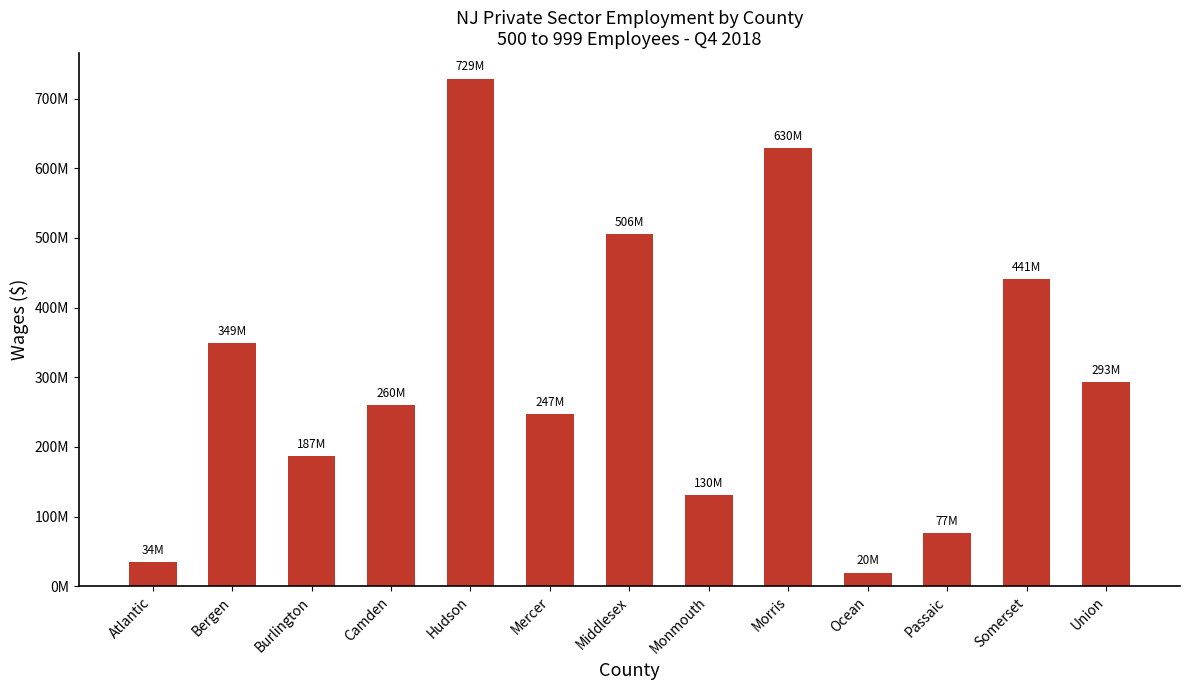

Does the chart contain stacked bars?

No